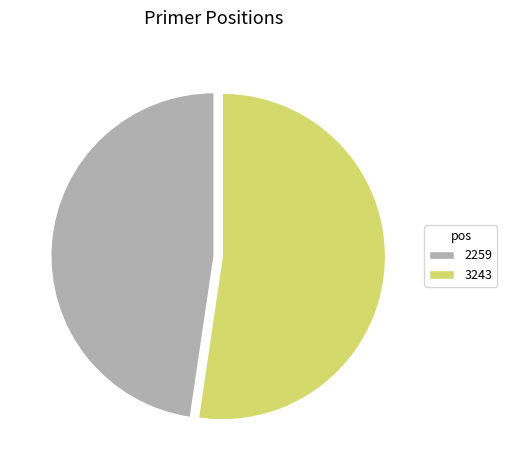

Combined, do 3243 and 2259 account for over 50%?

Yes